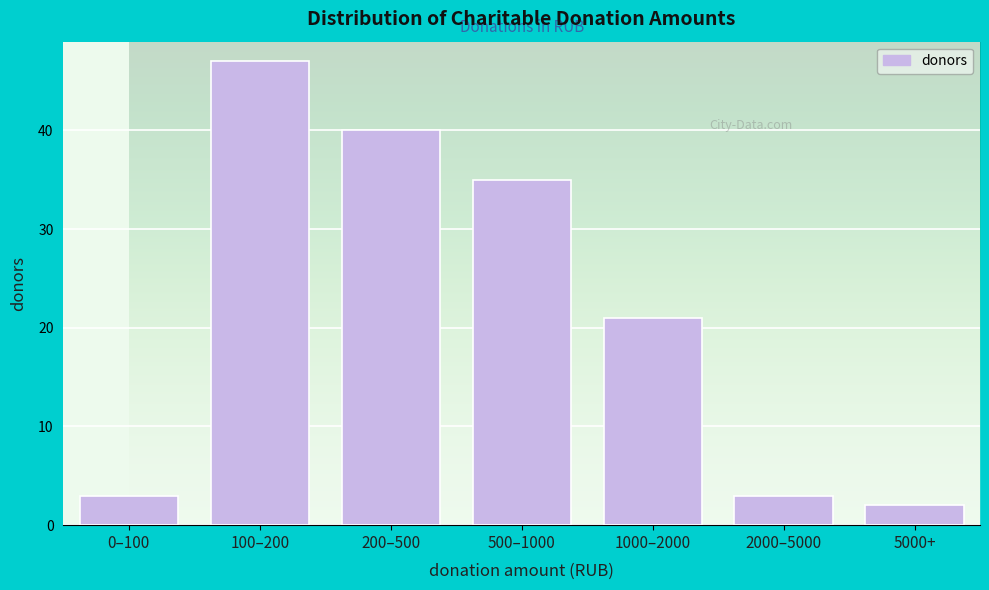

Reading left to right, list all the values displayed in this chart.

3	47	40	35	21	3	2